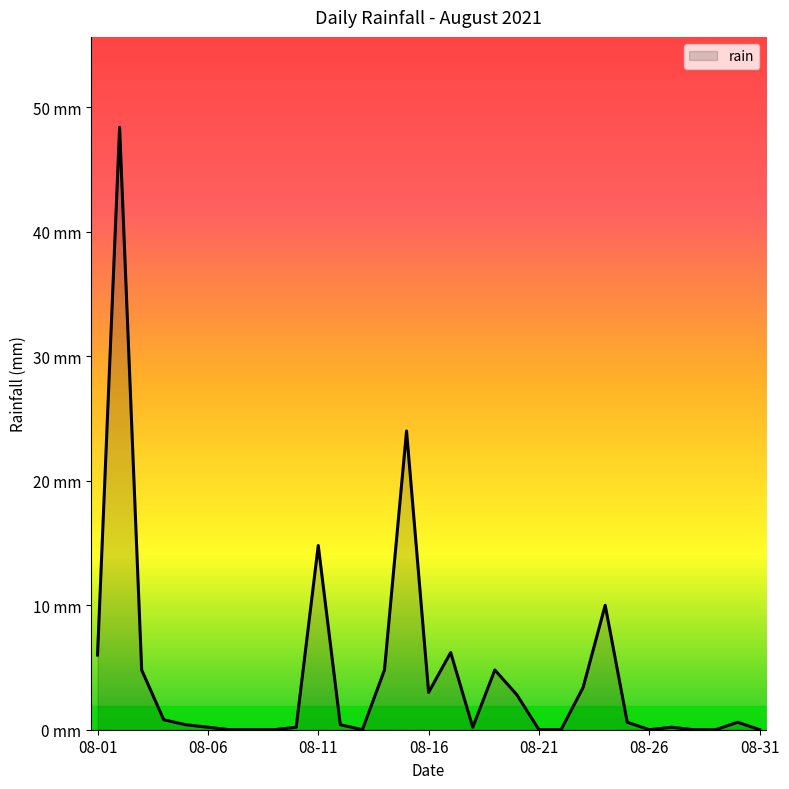

Does the chart display data point markers on the line(s)?

No